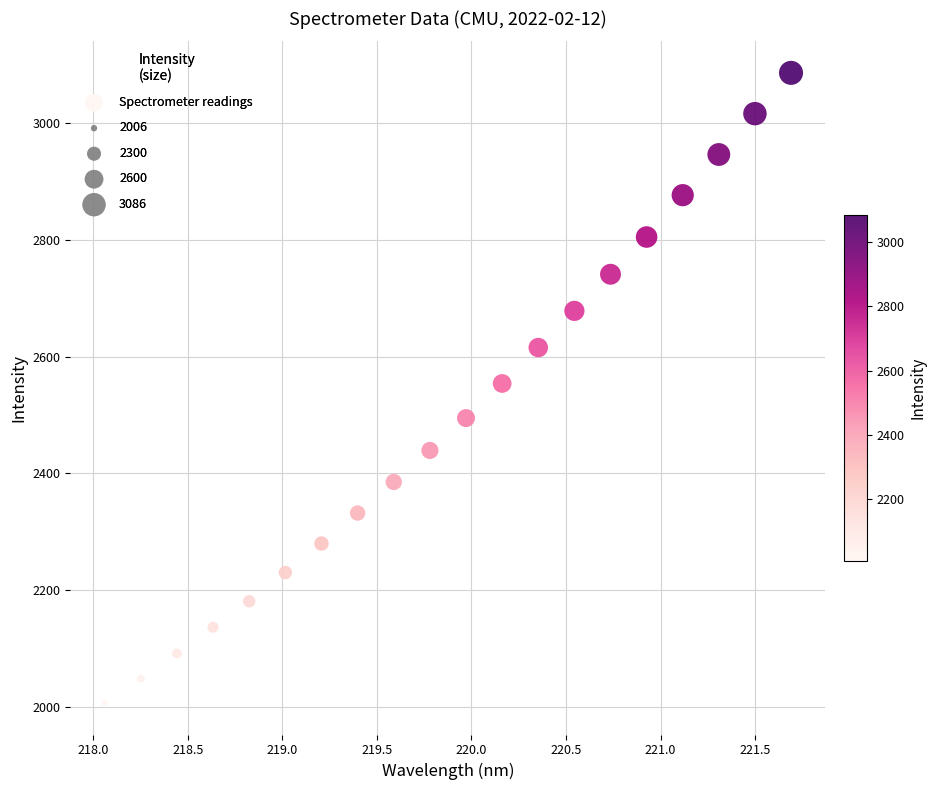

What is the range of X values (max minus min)?

3.6